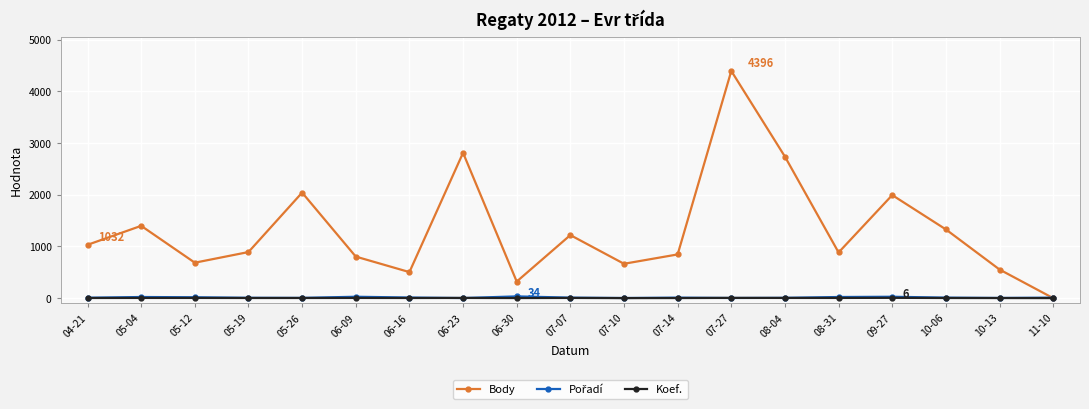

Between 07-10 and 10-06, which series saw the biggest shift?

Body